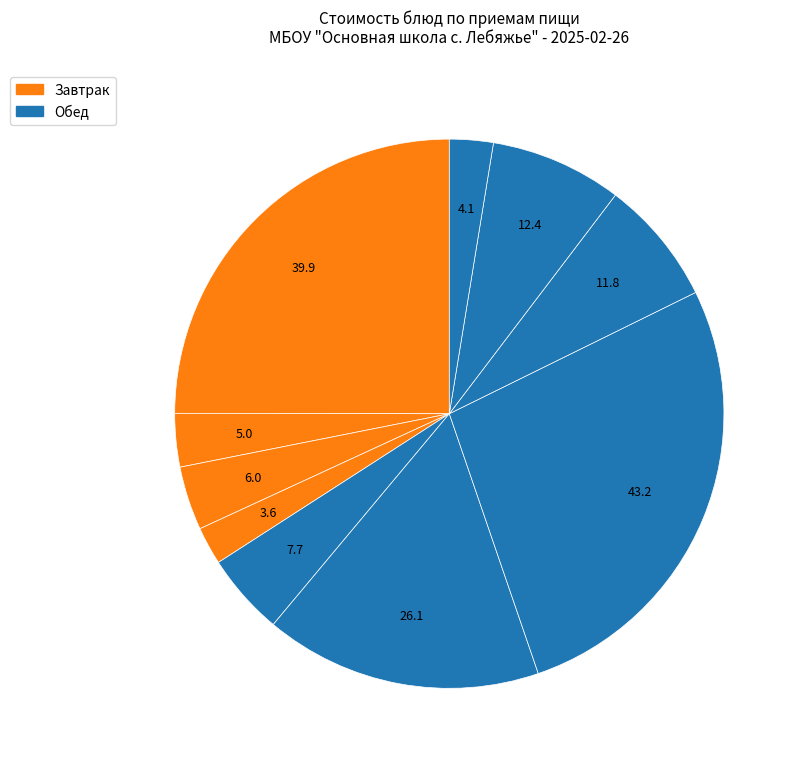

How many segments does this pie chart have?

10